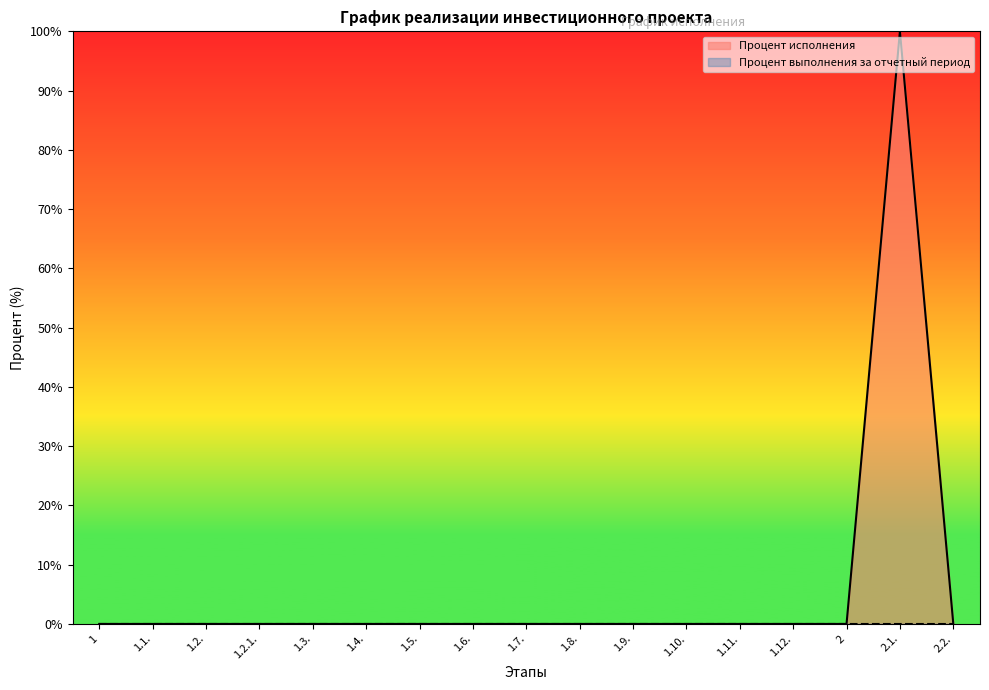

Rank the categories by value from lowest to highest.

1, 1.1., 1.2., 1.2.1., 1.3., 1.4., 1.5., 1.6., 1.7., 1.8., 1.9., 1.10., 1.11., 1.12., 2, 2.2., 2.1.